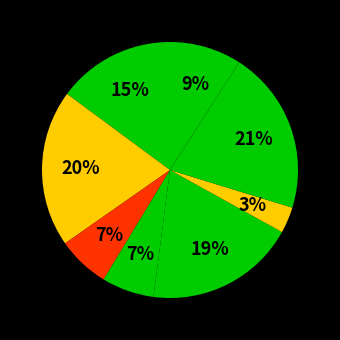

Rank the categories by value from lowest to highest.

9, 6, 3, 4, 8, 1, 5, 2, 7